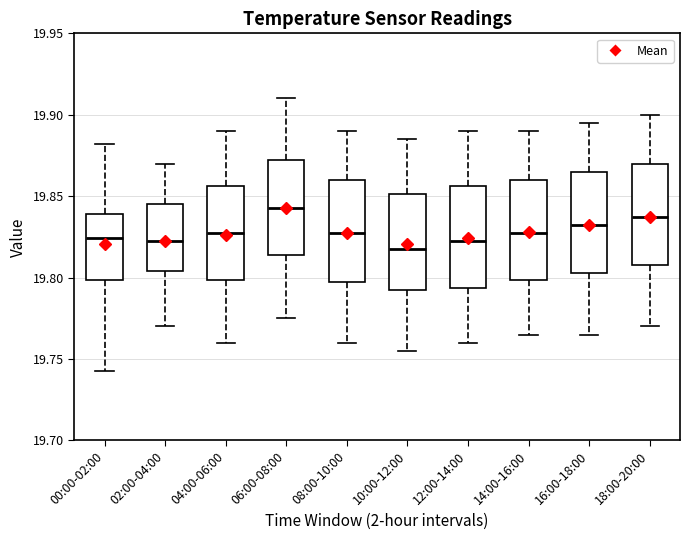

Which box has the highest median line?

06:00-08:00